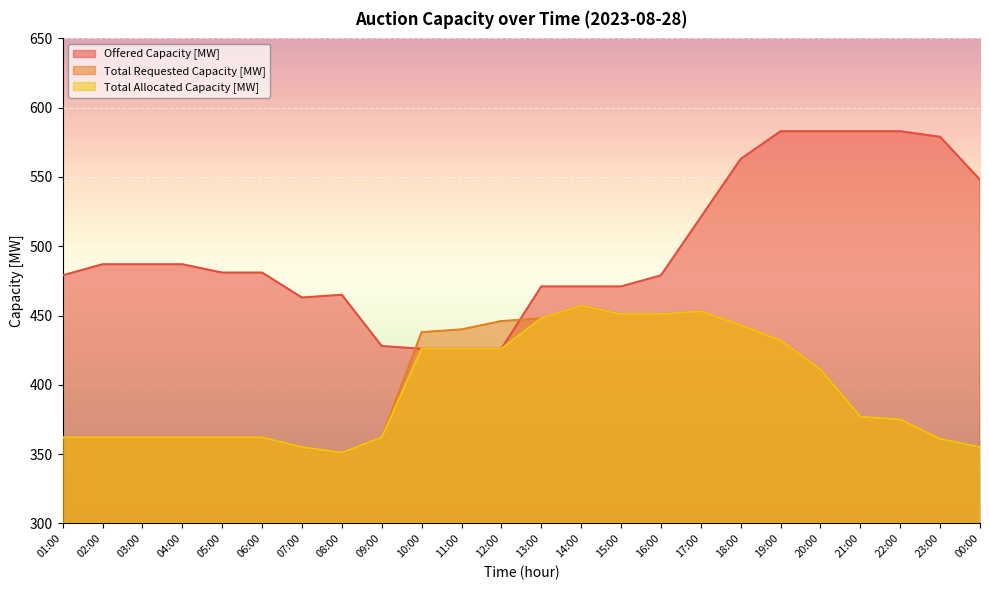

What is the label of the 9th point from the left?

09:00